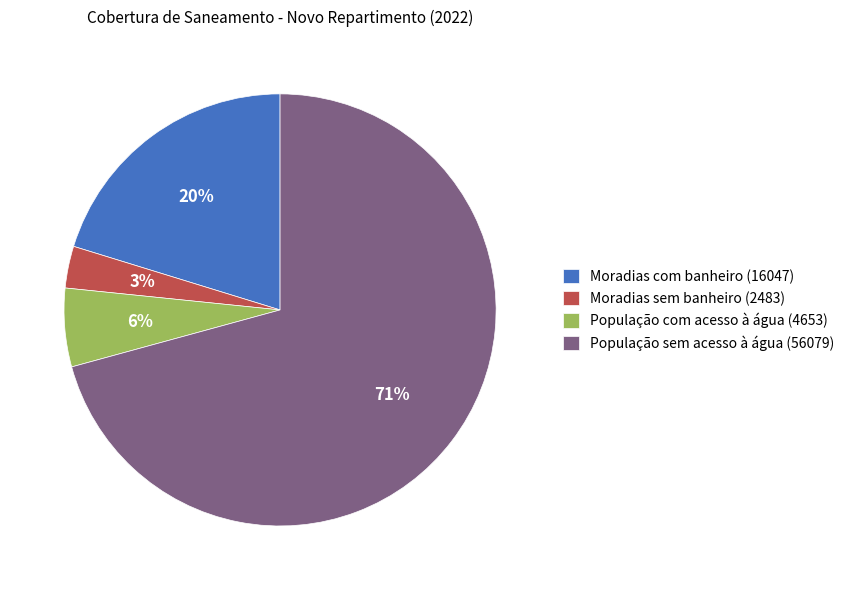

What percentage is the População com acesso à água (4653) slice, to the nearest percent?

6%